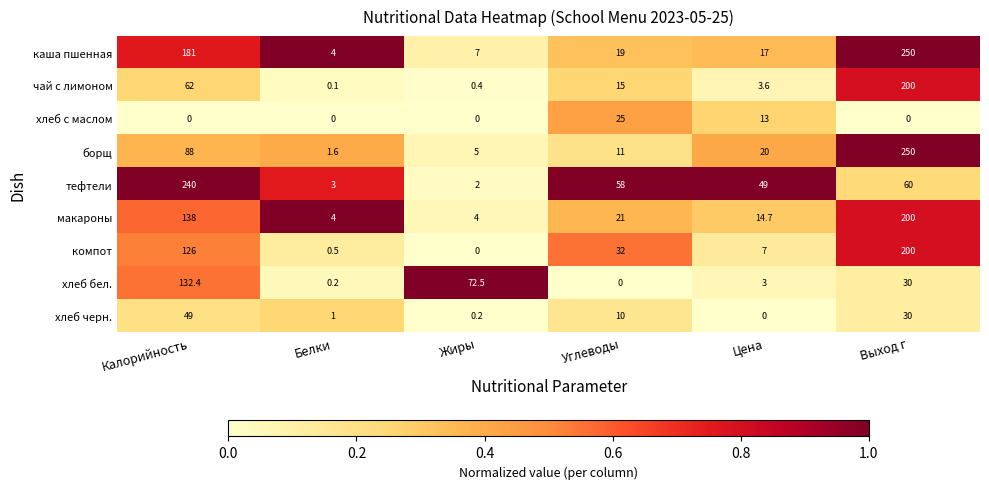

Is it true that хлеб бел. equals 51.7 at Калорийность?

False